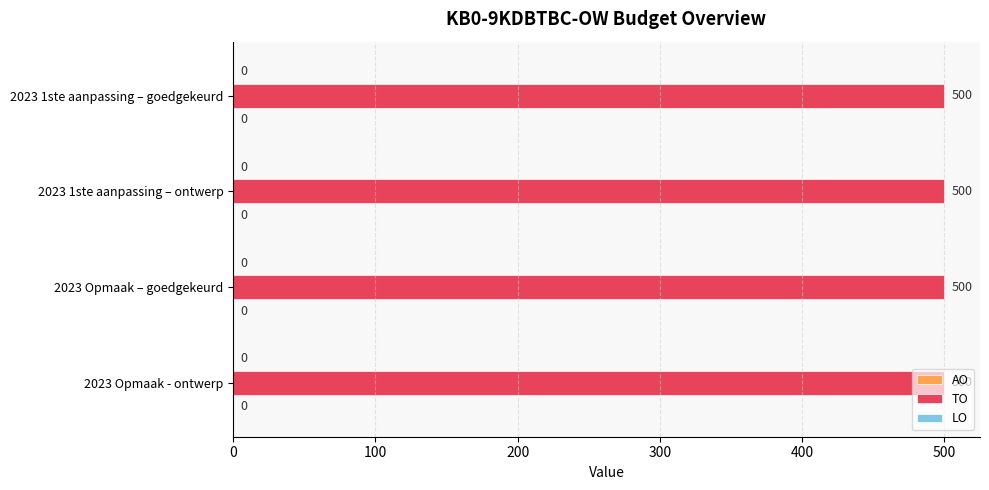

What is the total value across all series at 2023 Opmaak – goedgekeurd?

500